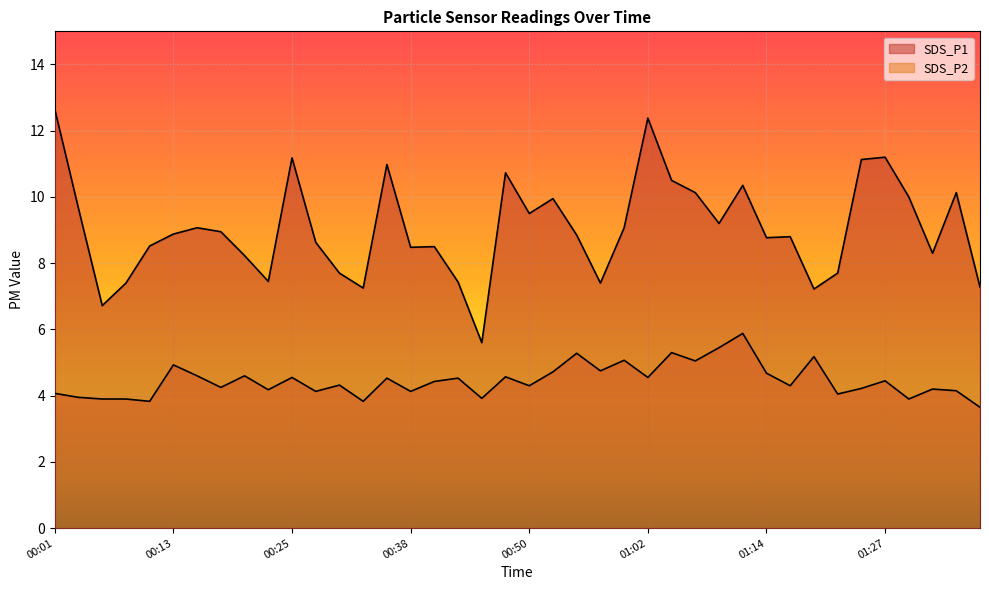

Does the chart display data point markers on the line(s)?

No